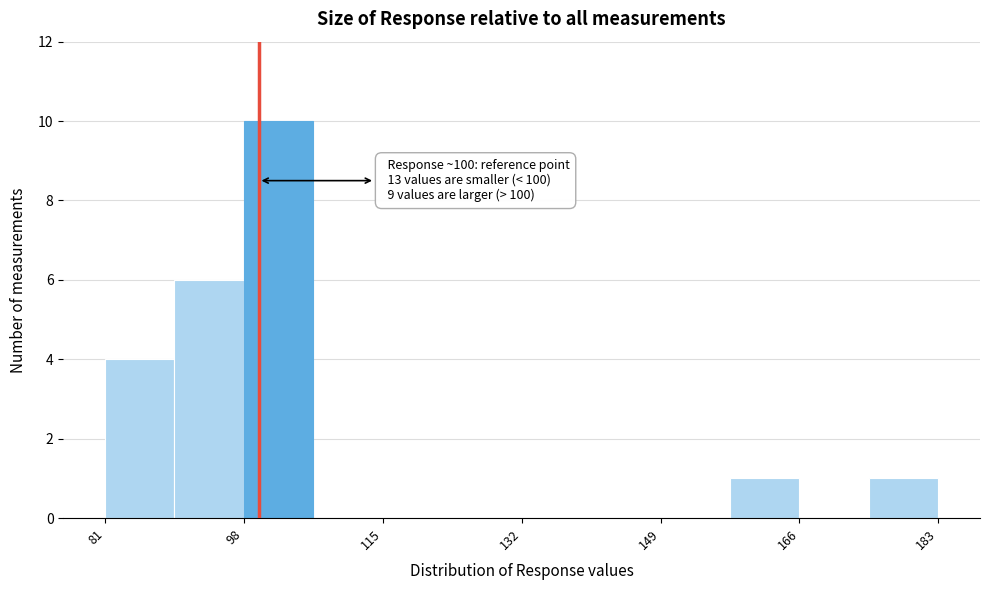

Which range on the x-axis has the tallest bar?

98 to 106